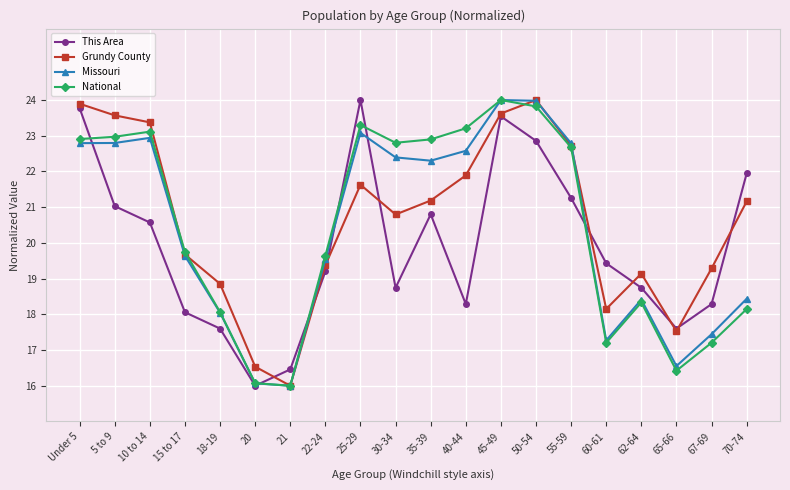

In Missouri, how many points are lower than both neighbors (excluding endpoints)?

4